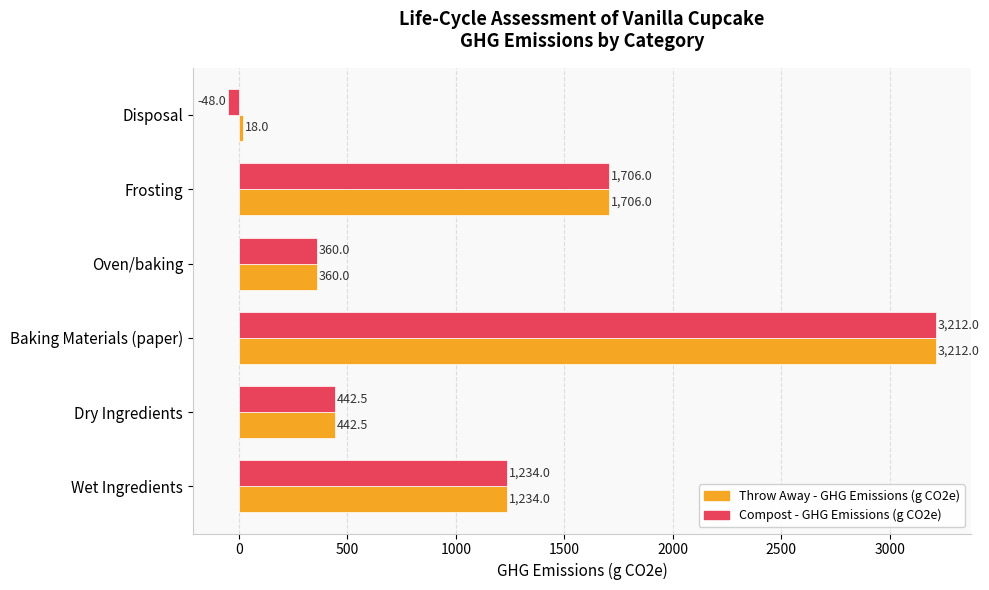

At how many categories does at least one series exceed 2489?

1